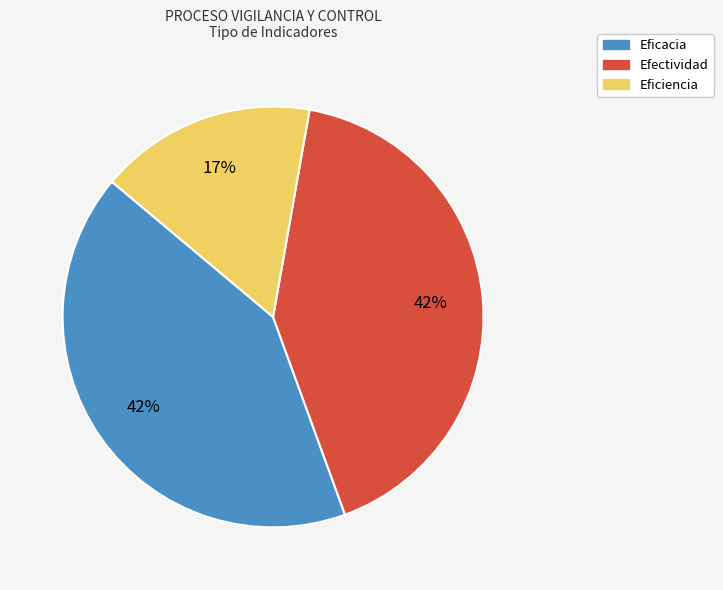

Does Eficacia account for over 50% of the chart?

No